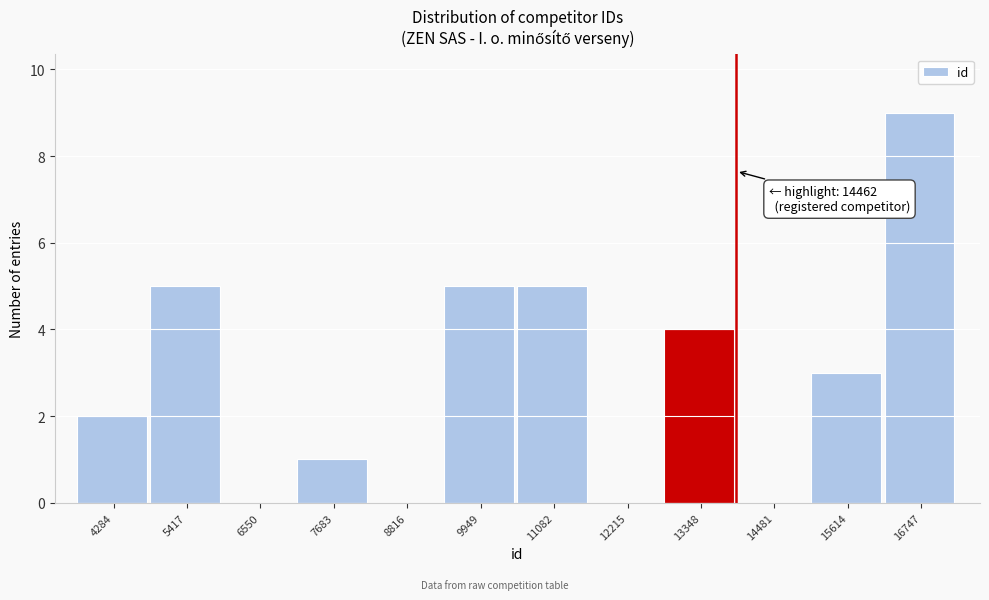

Reading left to right, what are all the values shown in this chart?

4284=2	5417=5	6550=0	7683=1	8816=0	9949=5	11082=5	12215=0	13348=4	14481=0	15614=3	16747=9